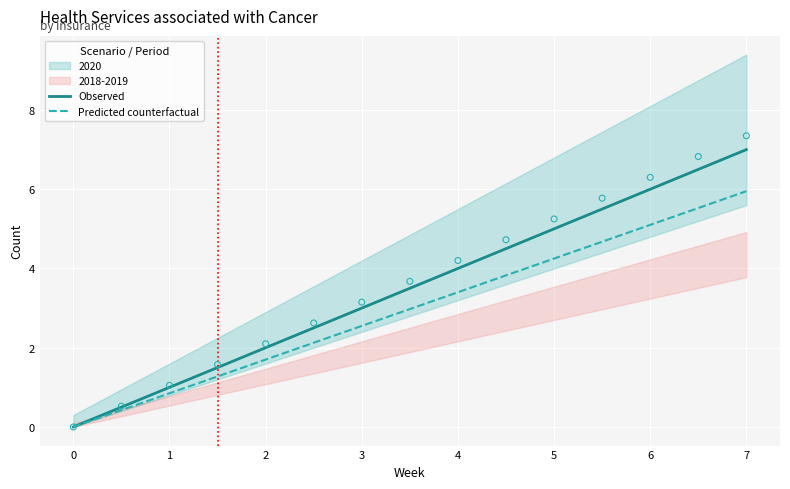

What are all the series names shown in the legend?

Observed, Predicted counterfactual